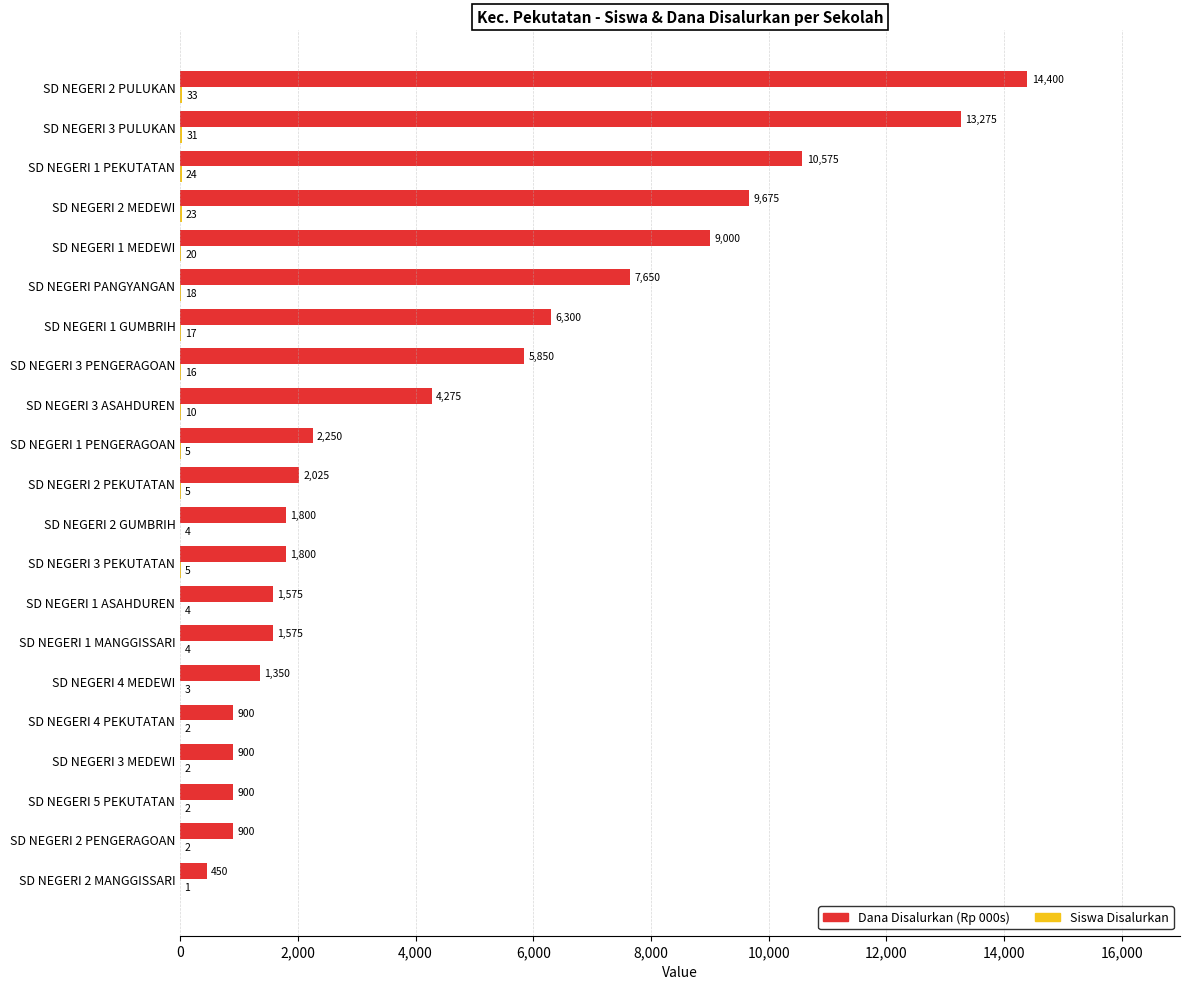

At which category is the sum across all series the highest?

SD NEGERI 2 PULUKAN